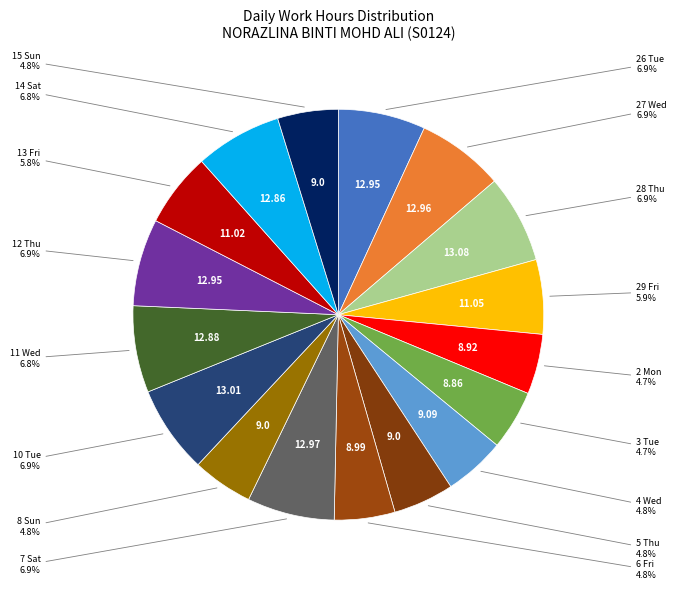

Count the number of slices in the pie.

17